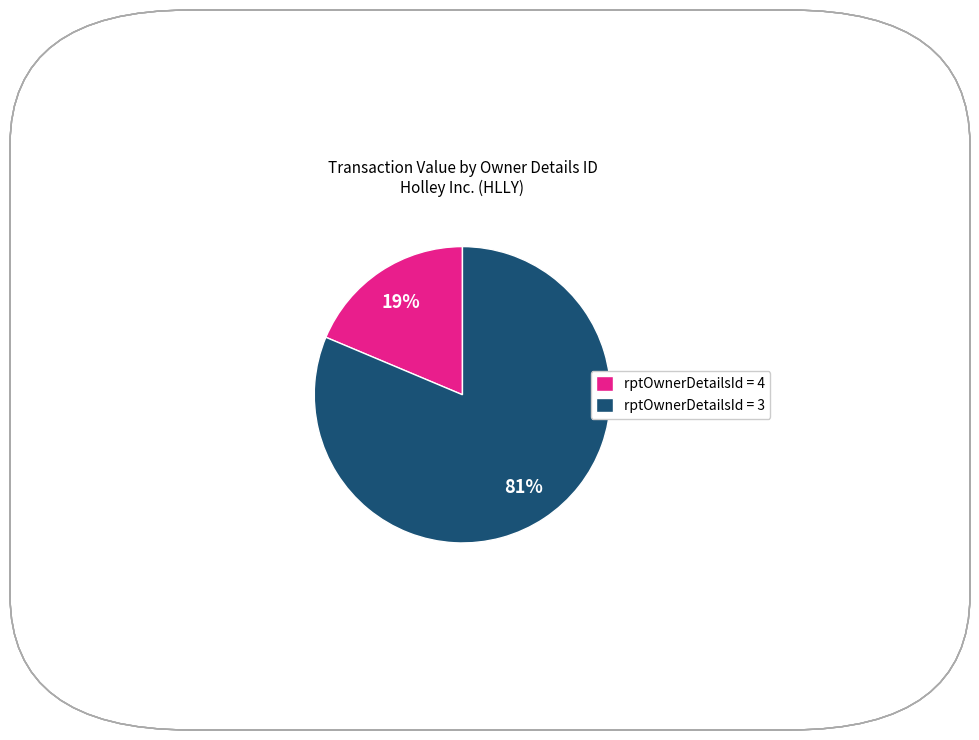

Count the number of slices in the pie.

2